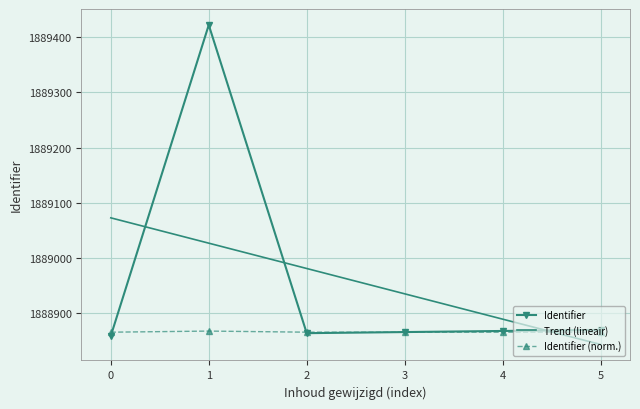

What is the smallest value displayed?

1888859